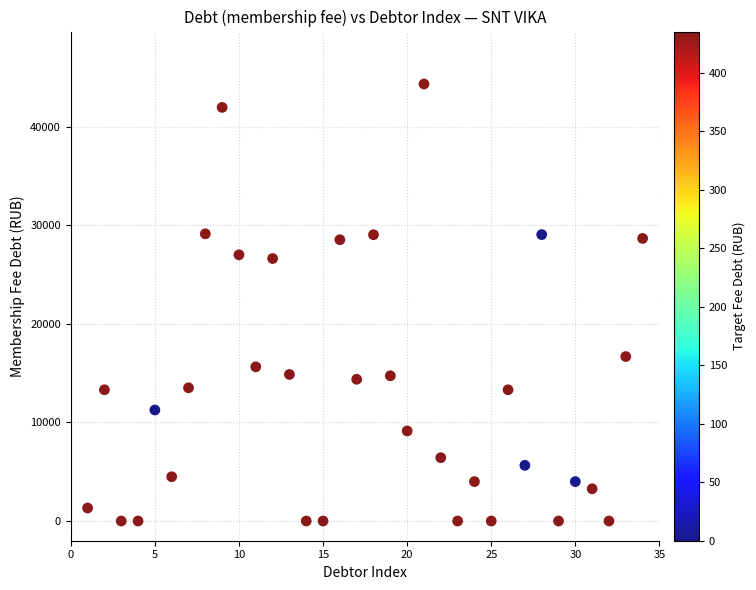

What is the range of Y values (max minus min)?

44355.6